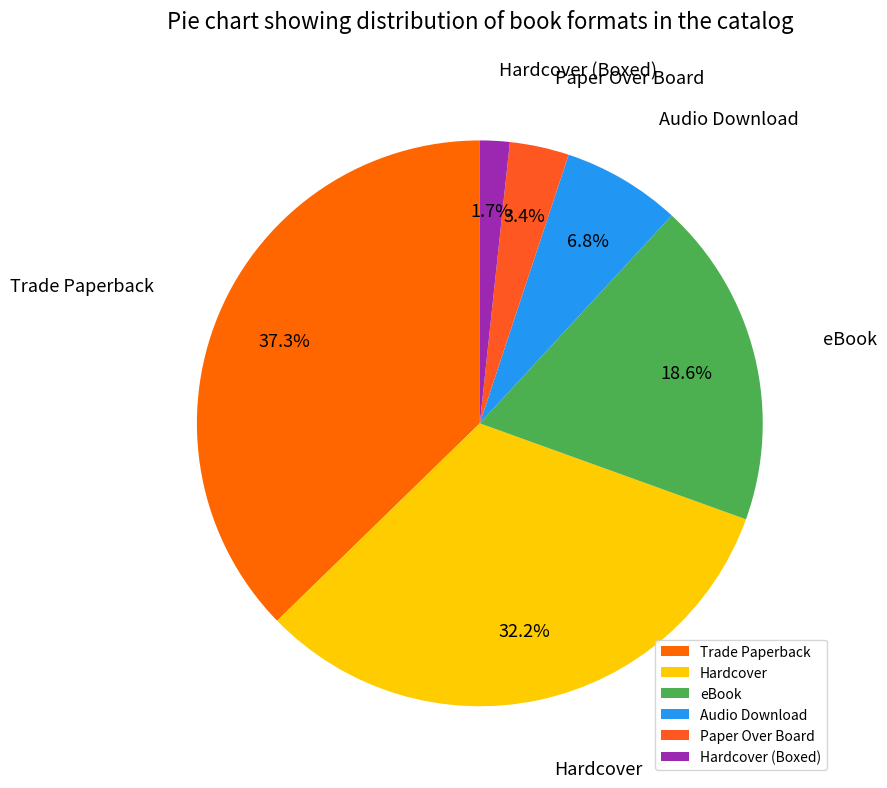

Rank the categories by value from lowest to highest.

Hardcover (Boxed), Paper Over Board, Audio Download, eBook, Hardcover, Trade Paperback